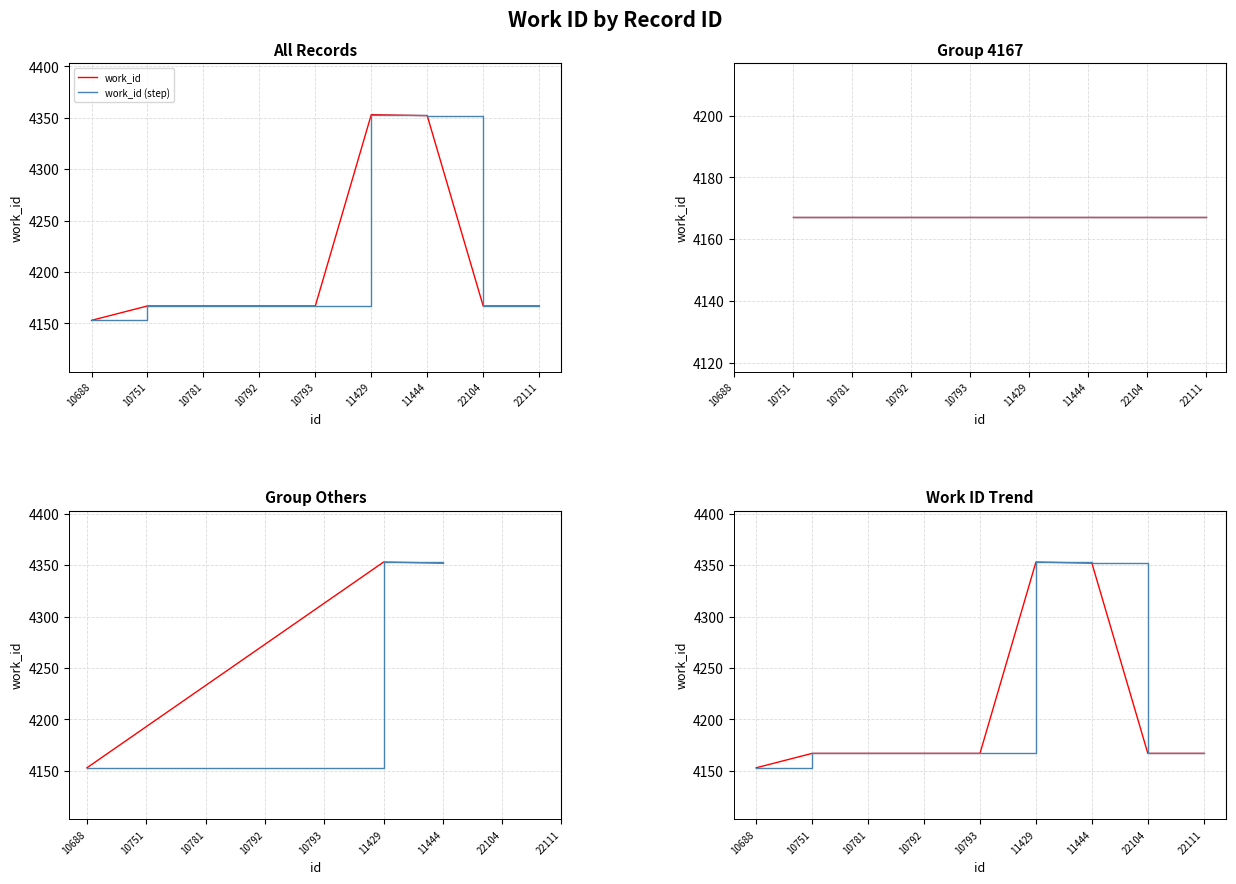

What value does the work_id (step) series have at 10792, to the nearest 5?

4165